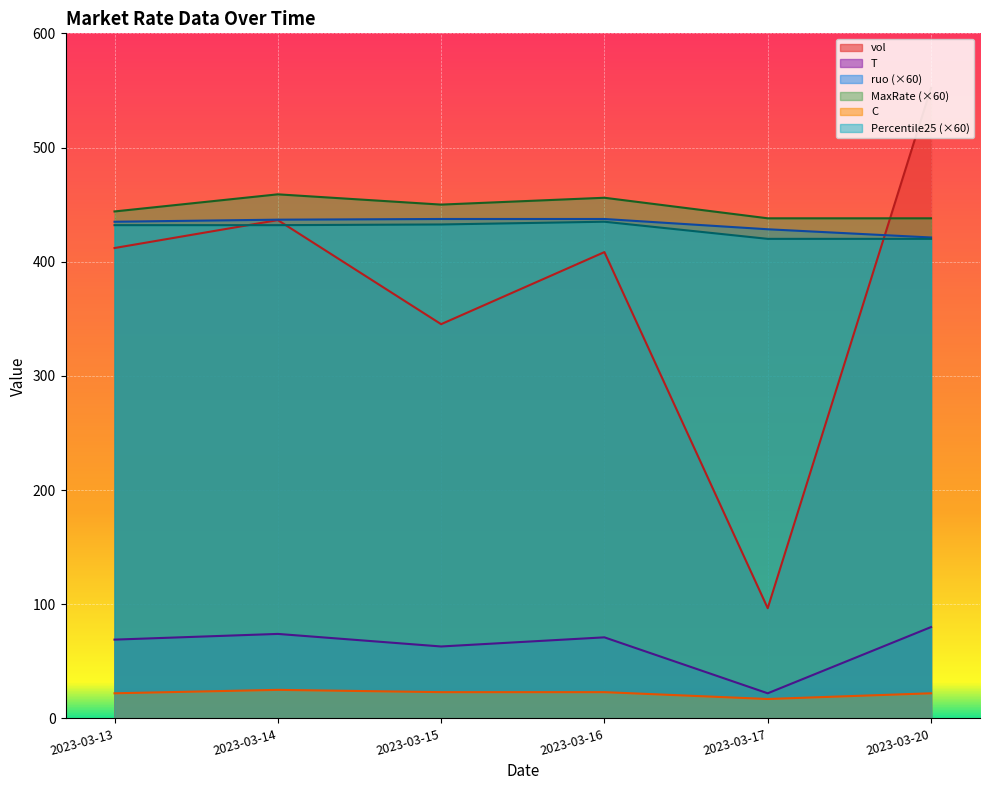

What is the difference between the second highest and second lowest values in the Percentile25 series?

12.6